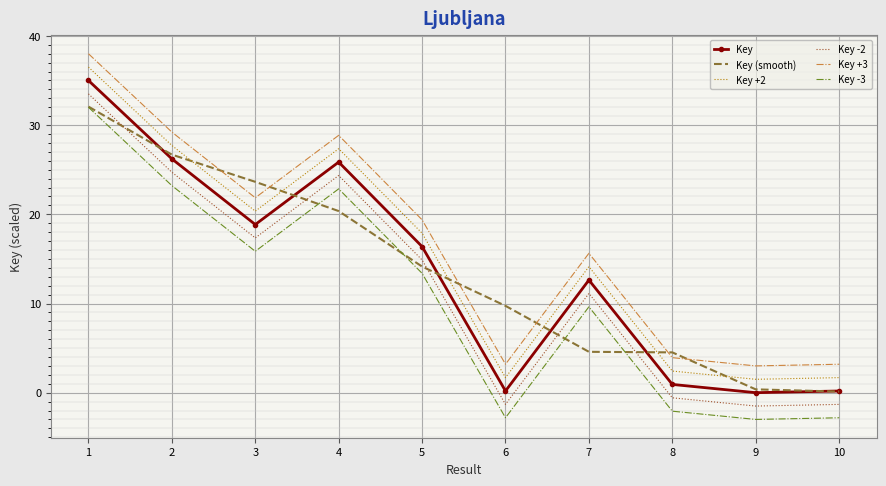

How many interior local peaks does the Key -3 series have?

2